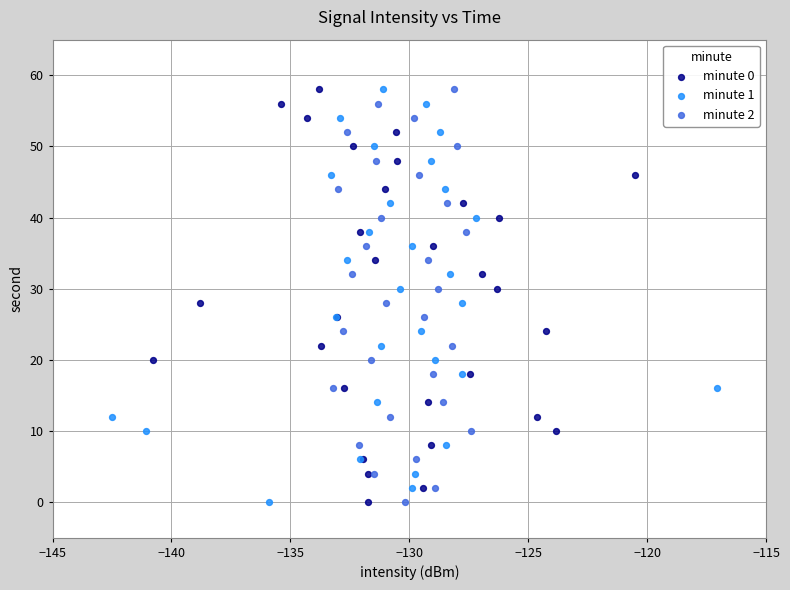

What are all the series names shown in the legend?

minute 0, minute 1, minute 2